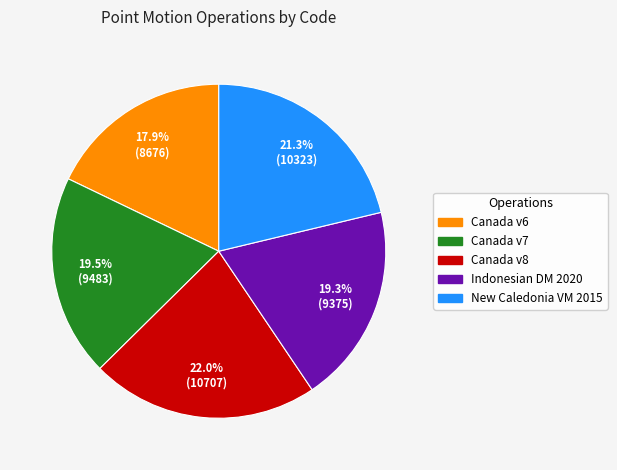

Is there any slice that represents more than half of the pie?

No